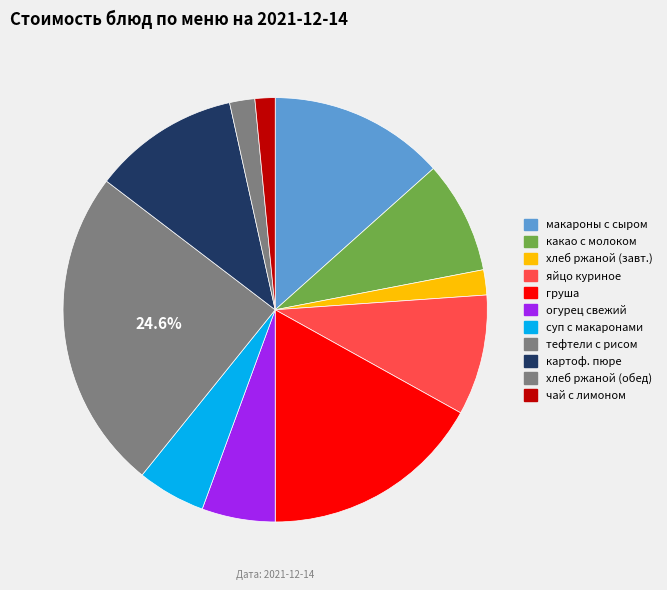

Is there any slice that represents more than half of the pie?

No